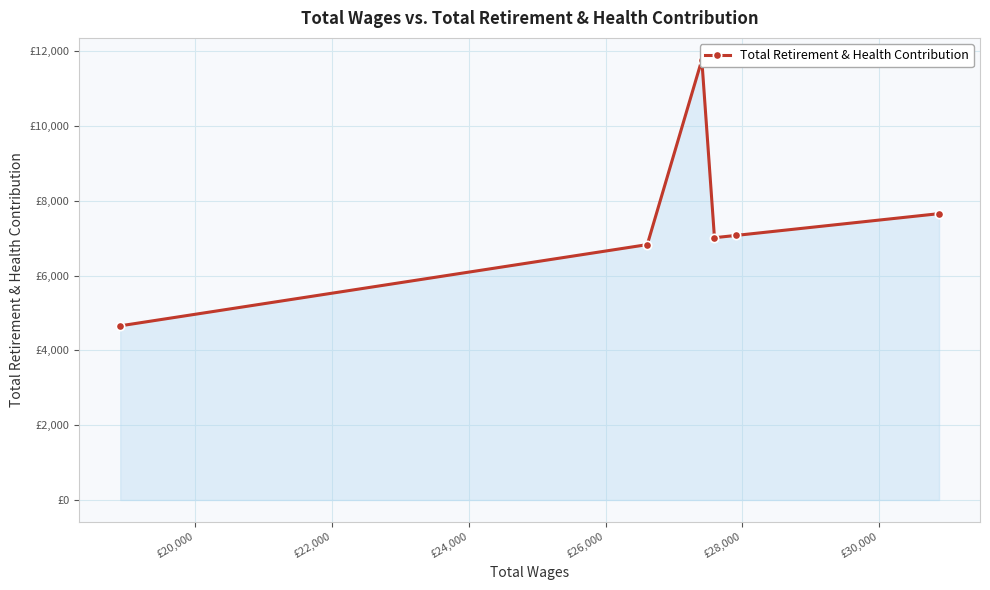

What is the sum of the values at £28,000 and £22,000?

11666